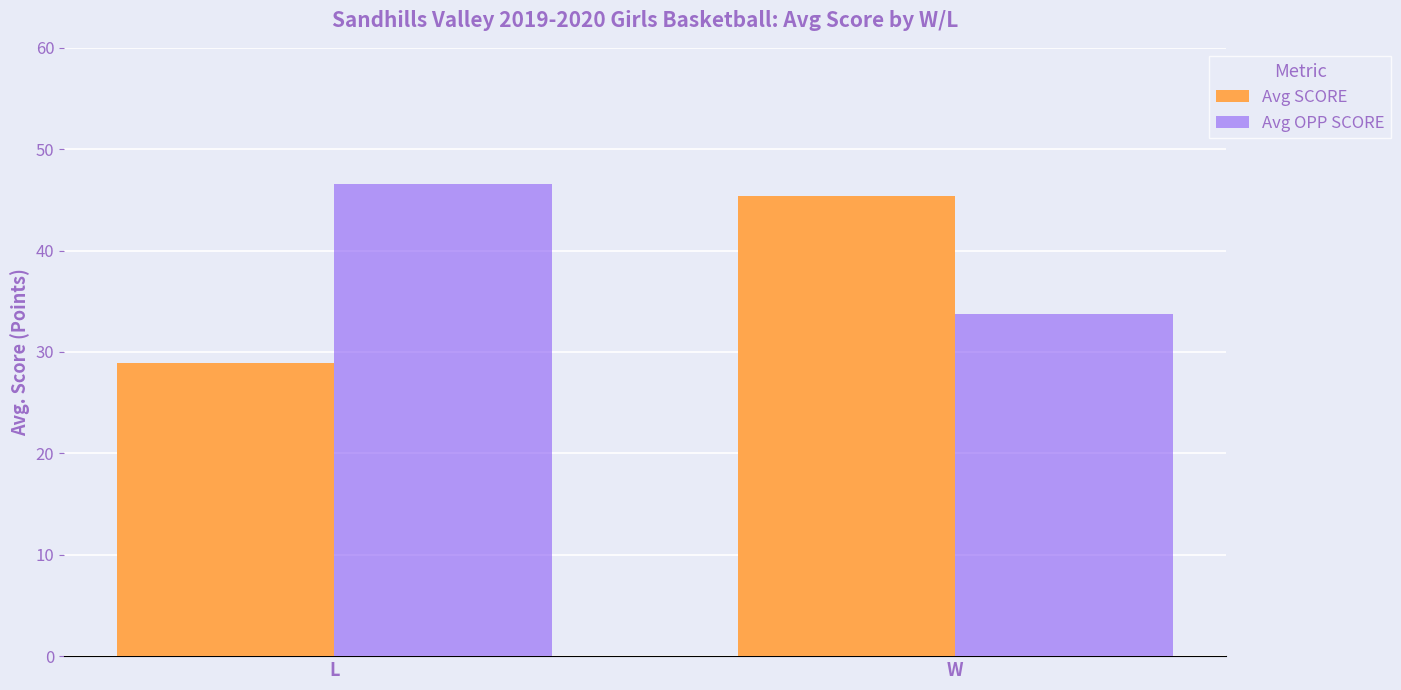

Is the value of Avg SCORE at L greater than the value of Avg OPP SCORE at L?

No